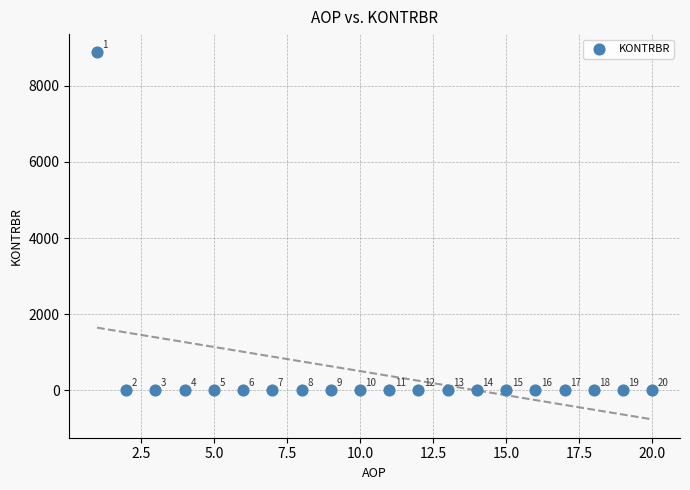

What is the range of Y values (max minus min)?

8872.0